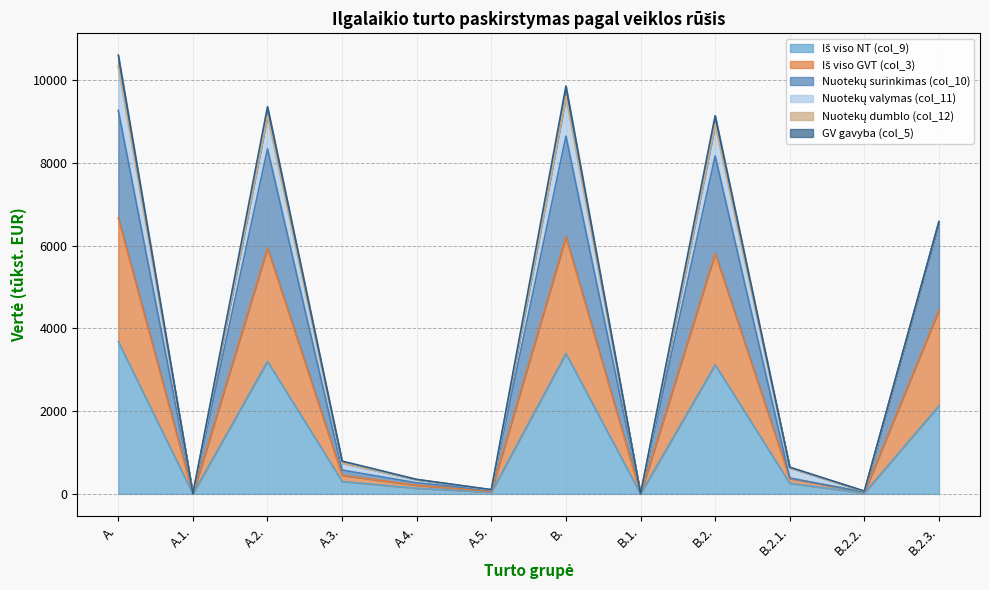

What is the label of the 3rd point from the left?

A.2.